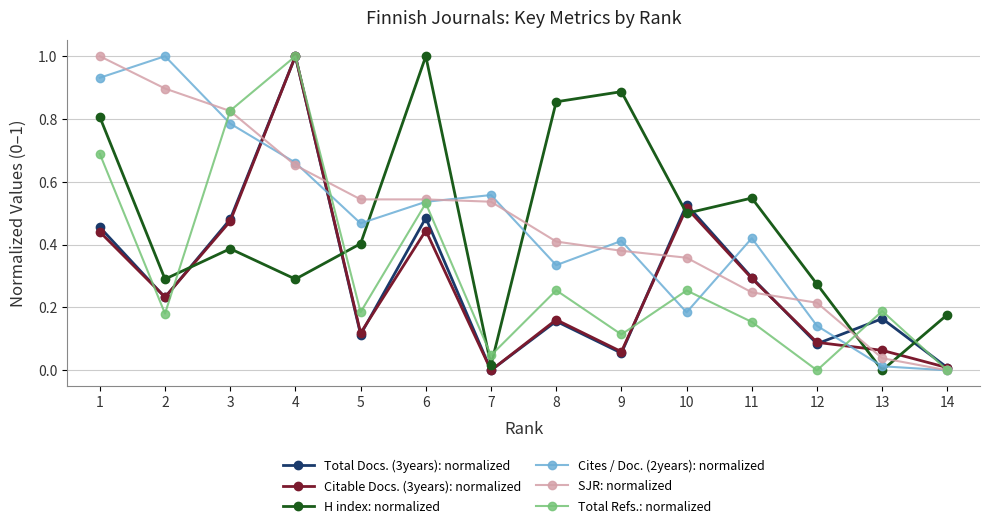

Which series has the largest total across all categories?

SJR: normalized